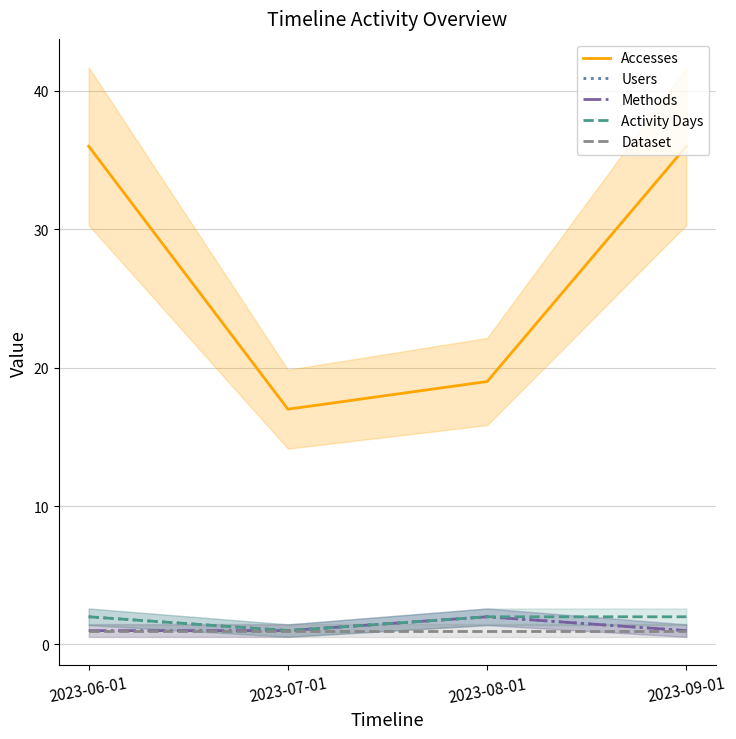

True or false: Methods has a value of 0 at 2023-08-01.

False